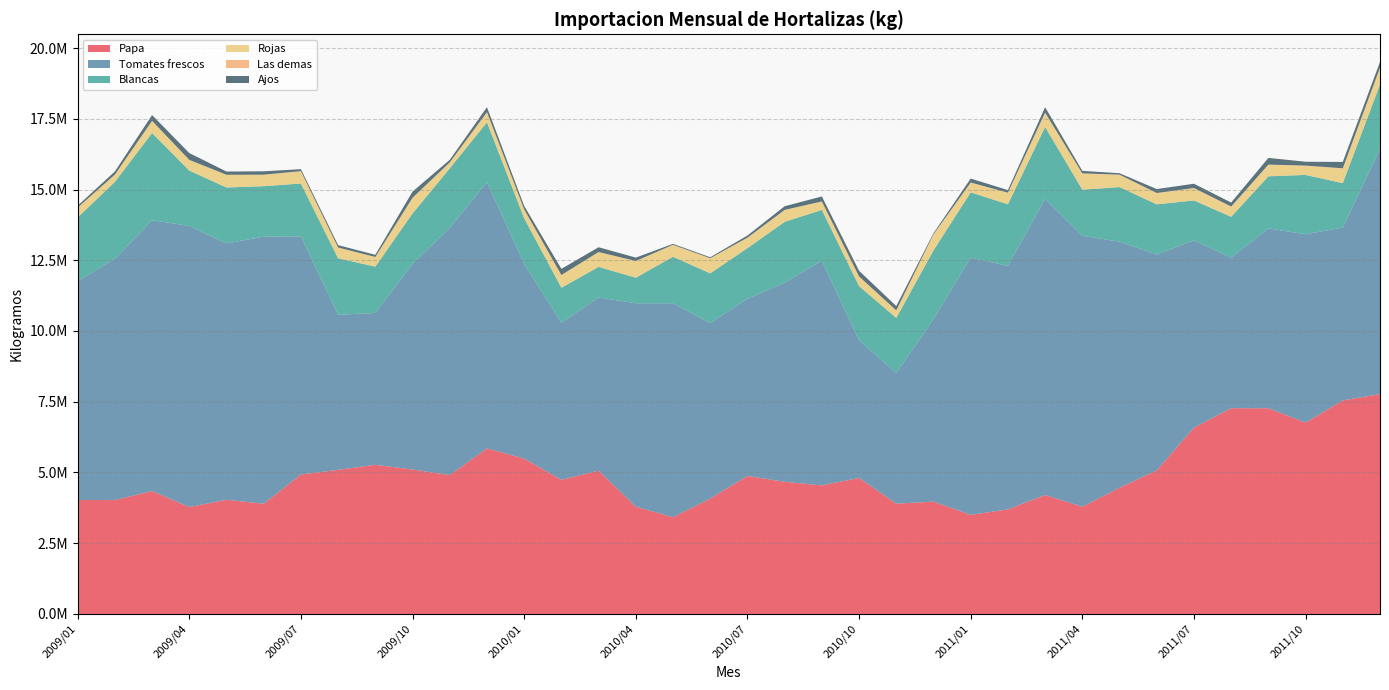

Reading left to right, extract all data points from this chart.

Papa: 2009/01=4027154.3	2009/02=4024207.3	2009/03=4344292.4	2009/04=3777809.8	2009/05=4034710.2	2009/06=3896100.4	2009/07=4927366.2	2009/08=5092347.5	2009/09=5271923.7	2009/10=5104389.9	2009/11=4909002.5	2009/12=5851316.3	2010/01=5490245.1	2010/02=4740192.7	2010/03=5063505.6	2010/04=3789894.0	2010/05=3419578.8	2010/06=4076680.9	2010/07=4877381.7	2010/08=4669549.2	2010/09=4543112.2	2010/10=4806082.3	2010/11=3898278.5	2010/12=3969718.2	2011/01=3501359.0	2011/02=3696529.2	2011/03=4202839.7	2011/04=3790661.2	2011/05=4459879.7	2011/06=5074077.5	2011/07=6584662.1	2011/08=7271821.1	2011/09=7270270.8	2011/10=6761744.6	2011/11=7546695.7	2011/12=7769708.5
Tomates frescos: 2009/01=7737317.2	2009/02=8529577.3	2009/03=9569183.8	2009/04=9936687.6	2009/05=9060073.6	2009/06=9437228.9	2009/07=8419816.9	2009/08=5480527.5	2009/09=5365358.9	2009/10=7273313.9	2009/11=8736530.9	2009/12=9410203.2	2010/01=6879267.2	2010/02=5555411.2	2010/03=6120889.8	2010/04=7191099.6	2010/05=7560638.4	2010/06=6204670.9	2010/07=6263921.7	2010/08=7038201.0	2010/09=7940330.9	2010/10=4865979.5	2010/11=4621325.7	2010/12=6445817.0	2011/01=9093394.7	2011/02=8606401.7	2011/03=10466328.0	2011/04=9573303.5	2011/05=8696480.3	2011/06=7629070.9	2011/07=6619143.8	2011/08=5318791.6	2011/09=6354840.2	2011/10=6658596.3	2011/11=6110027.0	2011/12=8674449.7
Blancas: 2009/01=2248124.1	2009/02=2716807.1	2009/03=3084459.6	2009/04=1954730.3	2009/05=1977112.2	2009/06=1784392.9	2009/07=1864280.1	2009/08=1994826.5	2009/09=1636713.6	2009/10=1776096.3	2009/11=2103785.8	2009/12=2113277.2	2010/01=1614566.9	2010/02=1233587.5	2010/03=1081690.4	2010/04=901126.0	2010/05=1643819.2	2010/06=1755797.7	2010/07=1786302.4	2010/08=2149241.6	2010/09=1795791.0	2010/10=1915054.1	2010/11=1941658.2	2010/12=2433693.5	2011/01=2305305.2	2011/02=2175026.1	2011/03=2540632.0	2011/04=1630872.5	2011/05=1930217.0	2011/06=1772825.2	2011/07=1409934.9	2011/08=1445161.6	2011/09=1841392.3	2011/10=2095562.9	2011/11=1568297.3	2011/12=2267822.9
Rojas: 2009/01=345192.0	2009/02=254072.9	2009/03=425661.8	2009/04=376208.1	2009/05=445831.1	2009/06=400687.6	2009/07=430340.6	2009/08=376190.3	2009/09=336469.7	2009/10=548670.7	2009/11=202752.3	2009/12=353291.6	2010/01=309472.8	2010/02=444753.0	2010/03=520286.5	2010/04=588046.7	2010/05=417983.5	2010/06=529816.7	2010/07=364066.1	2010/08=416183.9	2010/09=294479.5	2010/10=335882.1	2010/11=262801.1	2010/12=554514.0	2011/01=336192.4	2011/02=404150.1	2011/03=501106.9	2011/04=568278.0	2011/05=428285.5	2011/06=392132.2	2011/07=429695.4	2011/08=348710.8	2011/09=403714.4	2011/10=319155.0	2011/11=512406.3	2011/12=582721.7
Las demas: 2009/01=4590.2	2009/02=2204.0	2009/03=3665.1	2009/04=3533.2	2009/05=3643.0	2009/06=6124.8	2009/07=8291.4	2009/08=5881.1	2009/09=5801.0	2009/10=7948.6	2009/11=6570.4	2009/12=7663.8	2010/01=5476.7	2010/02=4543.9	2010/03=5357.8	2010/04=4622.8	2010/05=4413.2	2010/06=5465.4	2010/07=7170.2	2010/08=6395.7	2010/09=5088.2	2010/10=5468.1	2010/11=6288.4	2010/12=14455.2	2011/01=12187.2	2011/02=7256.6	2011/03=8207.8	2011/04=7779.8	2011/05=11200.6	2011/06=9343.4	2011/07=10766.8	2011/08=13926.5	2011/09=10448.6	2011/10=11033.6	2011/11=13126.0	2011/12=12235.0
Ajos: 2009/01=64856.4	2009/02=109990.4	2009/03=203892.8	2009/04=239806.9	2009/05=114112.1	2009/06=119283.1	2009/07=69288.7	2009/08=85052.9	2009/09=75749.8	2009/10=216168.7	2009/11=90565.7	2009/12=173981.9	2010/01=121802.5	2010/02=217411.2	2010/03=168420.4	2010/04=119201.4	2010/05=33368.4	2010/06=34244.8	2010/07=75044.1	2010/08=129195.2	2010/09=176010.4	2010/10=199491.5	2010/11=151366.3	2010/12=38914.6	2011/01=138057.2	2011/02=90094.7	2011/03=190750.7	2011/04=88880.4	2011/05=49470.5	2011/06=138369.0	2011/07=149865.8	2011/08=141421.8	2011/09=236140.6	2011/10=135757.5	2011/11=224458.5	2011/12=203575.5